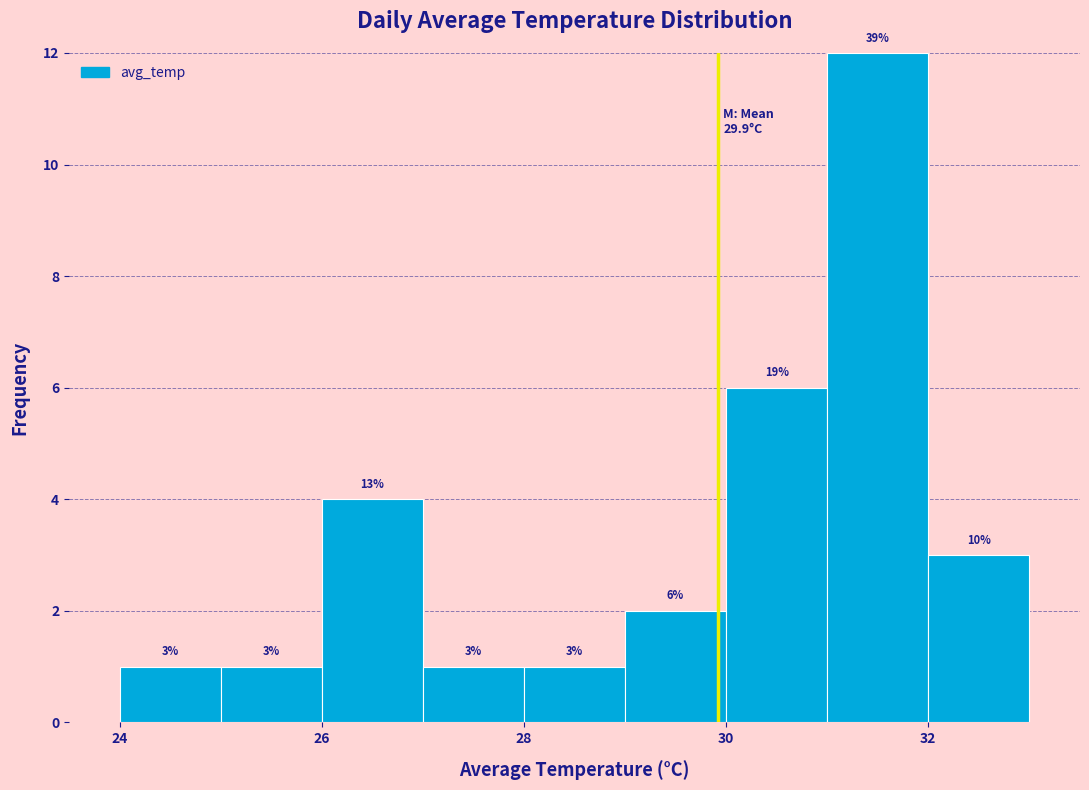

Over which range of the x-axis is the bar tallest?

31 to 32